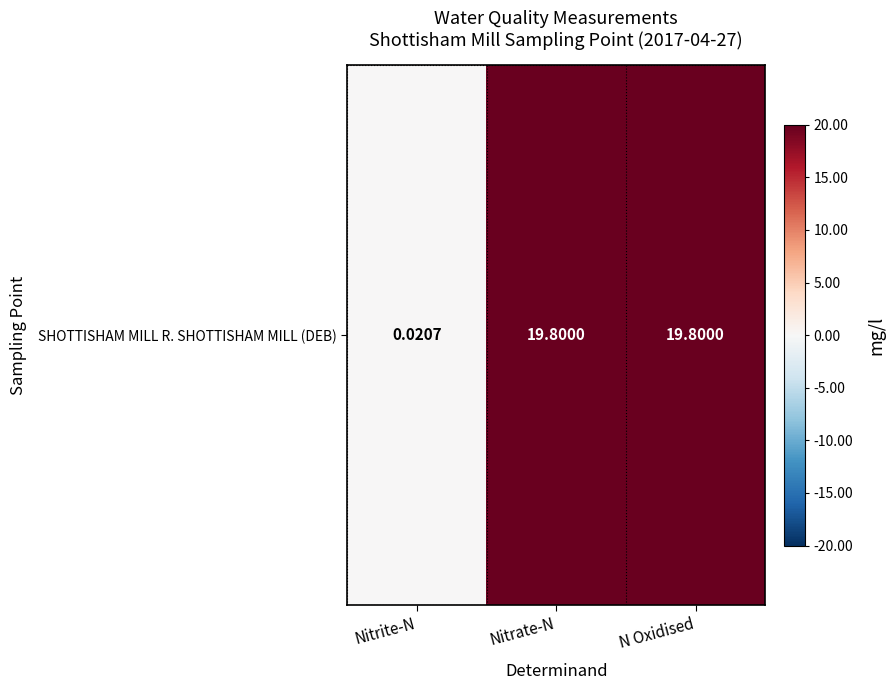

Where does the data first go above 19?

Nitrate-N